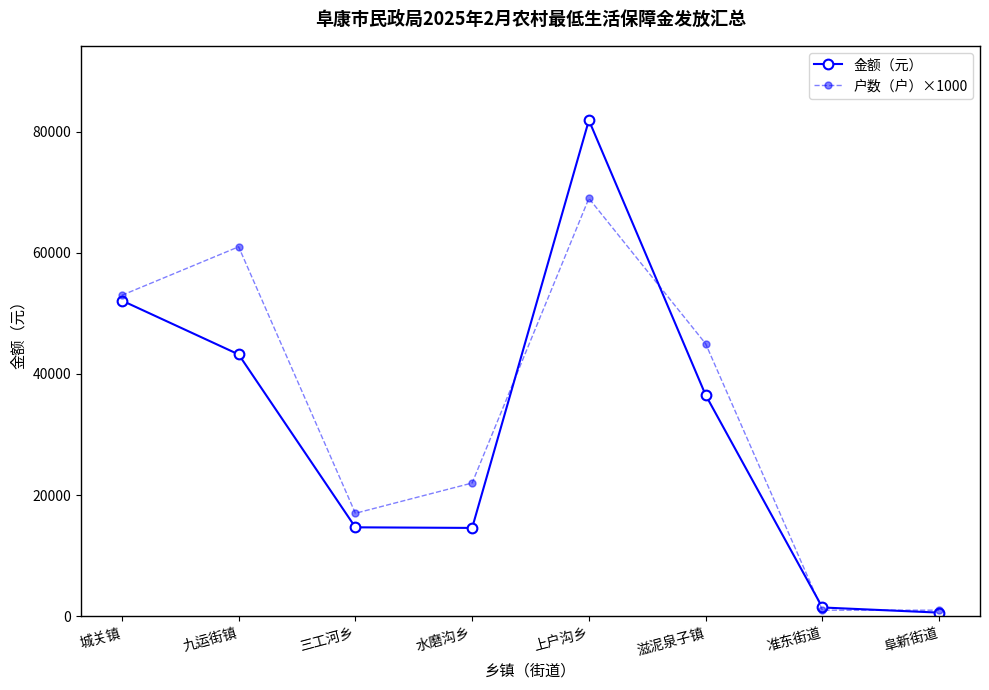

Which series changed the most between 城关镇 and 准东街道?

户数（户）×1000